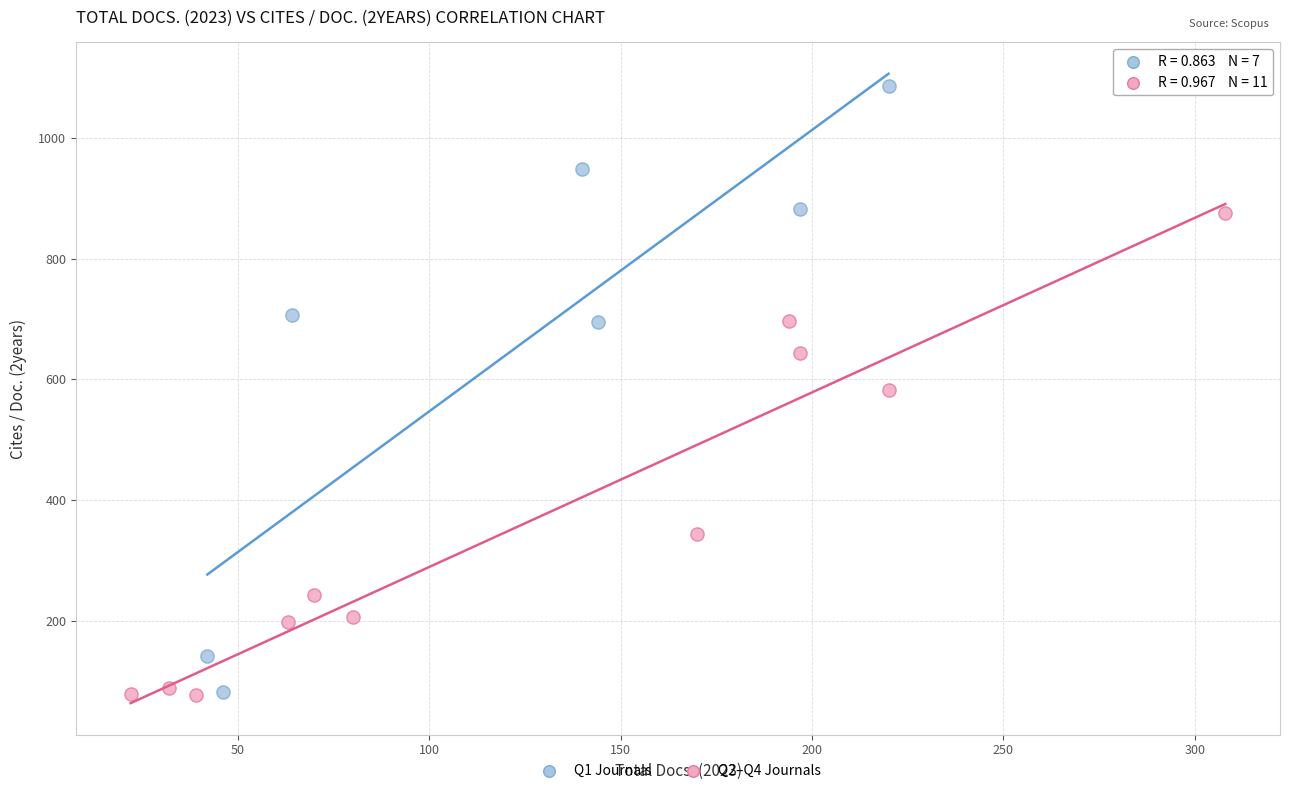

Which series reaches the maximum Y coordinate?

Q1 Journals